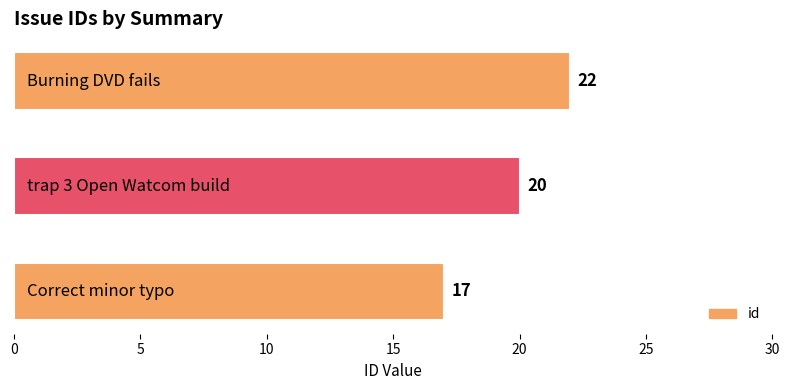

What is the sum of all values?

59